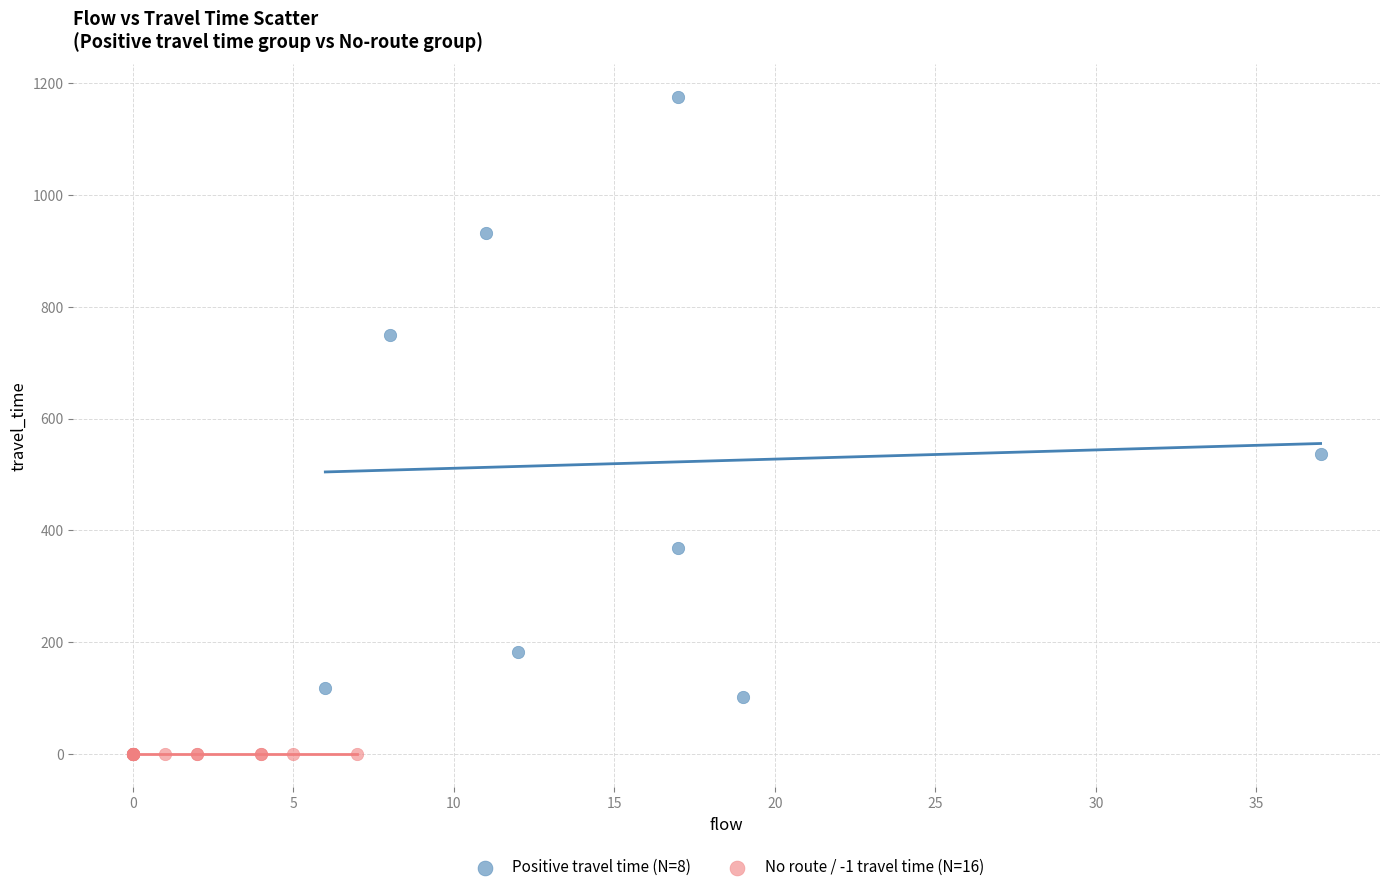

Which series reaches the minimum Y coordinate?

No route / -1 travel time (N=16)